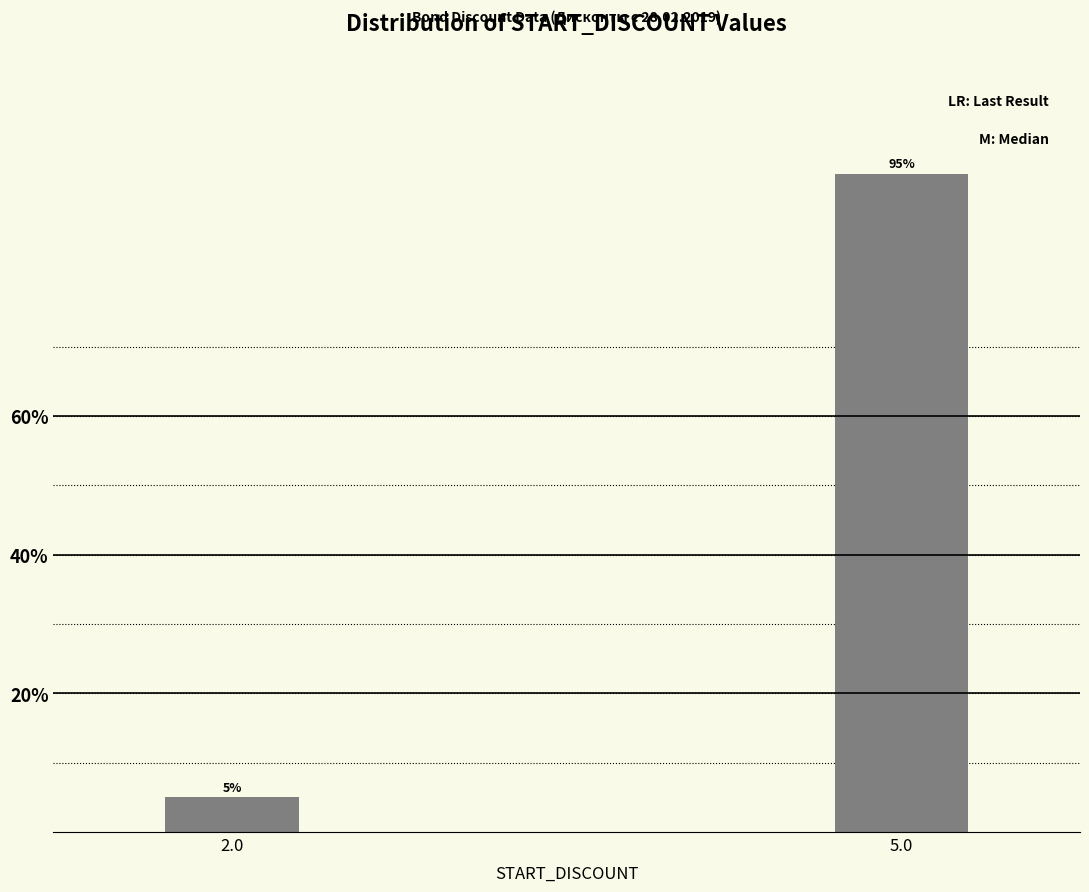

Reading left to right, list all the values displayed in this chart.

5	95